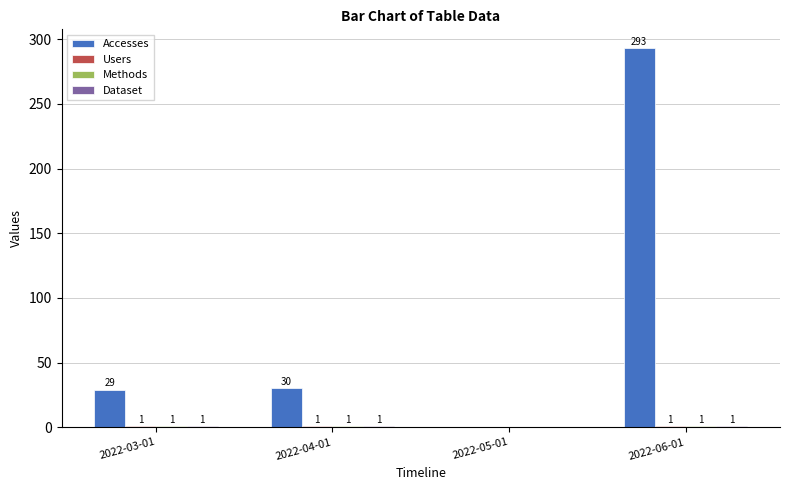

The Accesses series shows 0 at 2022-05-01. True or false?

True